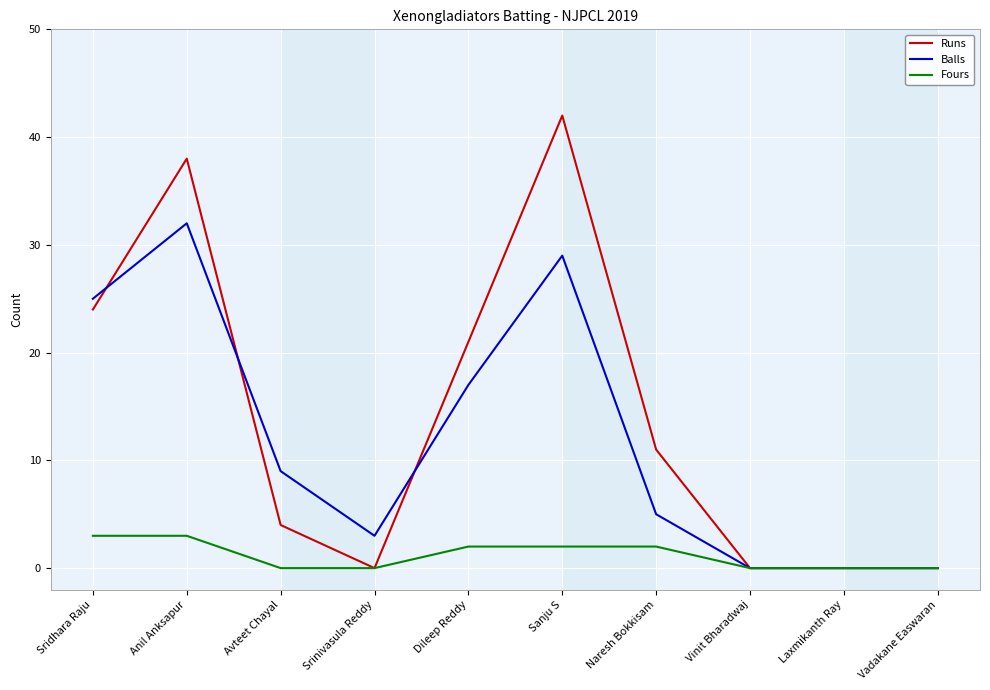

Rank the series by their average value, from lowest to highest.

Fours, Balls, Runs